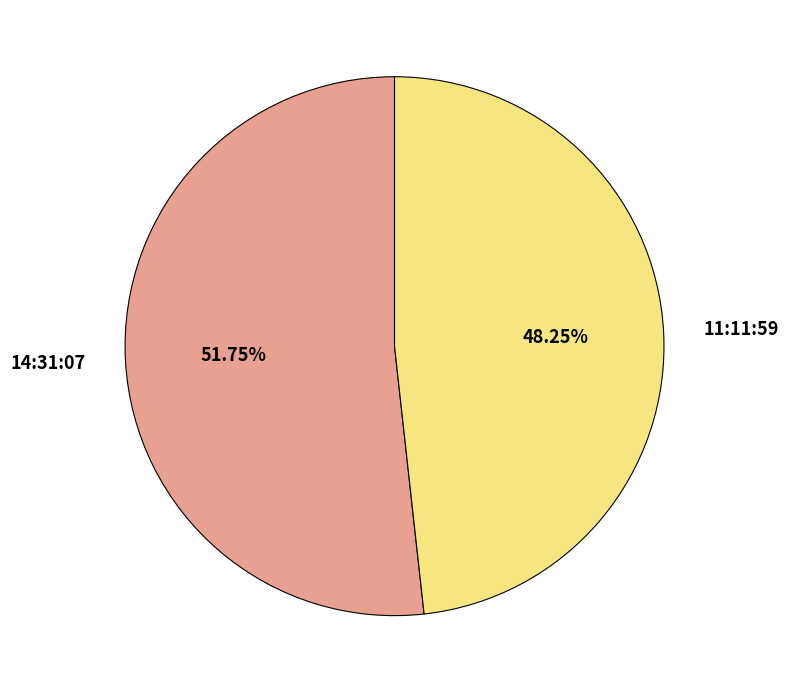

To the nearest percent, what is the average slice percentage?

50%